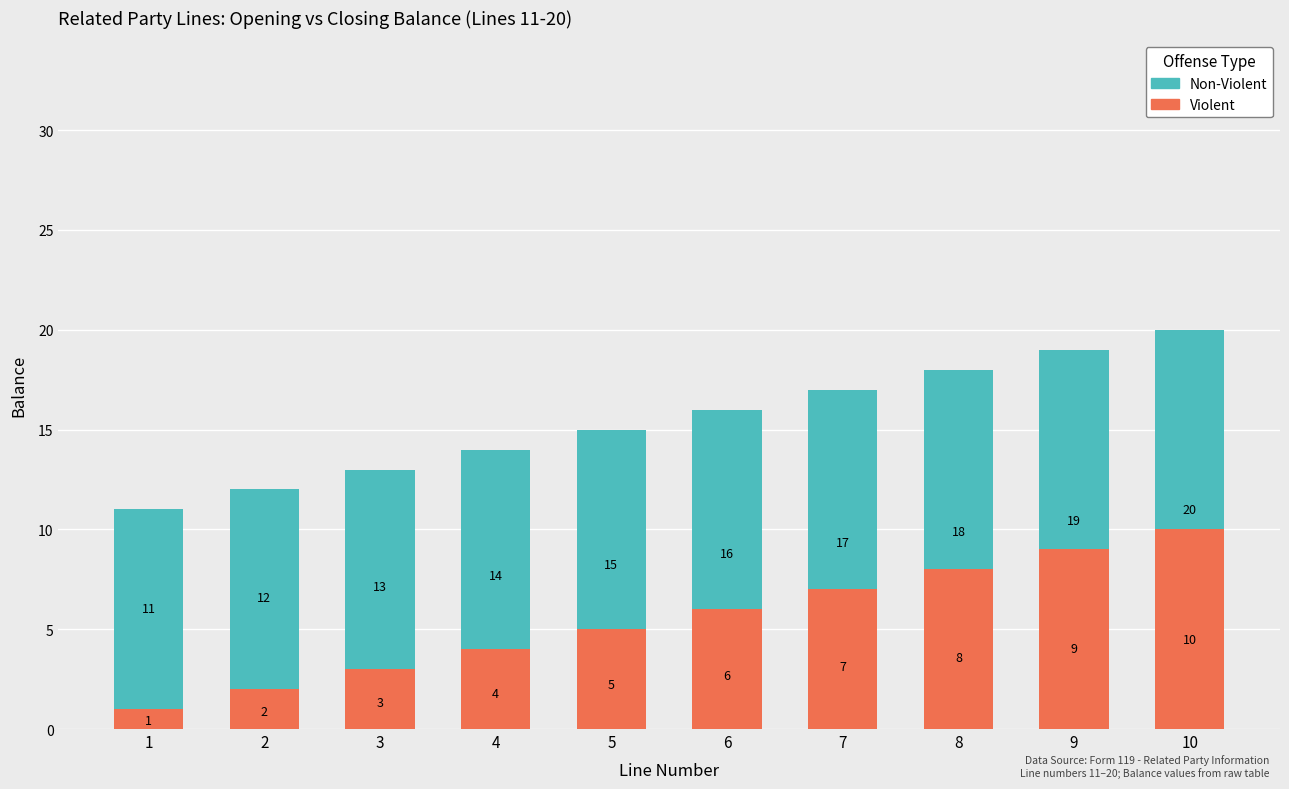

At how many categories does at least one series exceed 2?

10